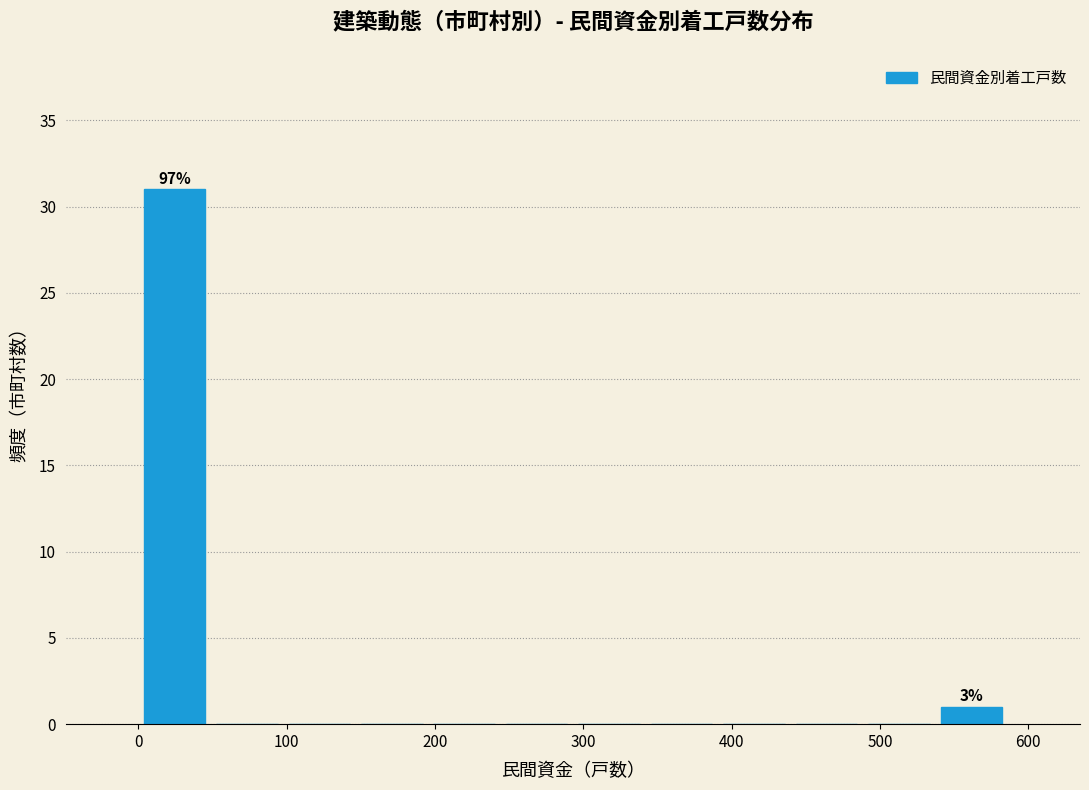

Over which range of the x-axis is the bar tallest?

0 to 50